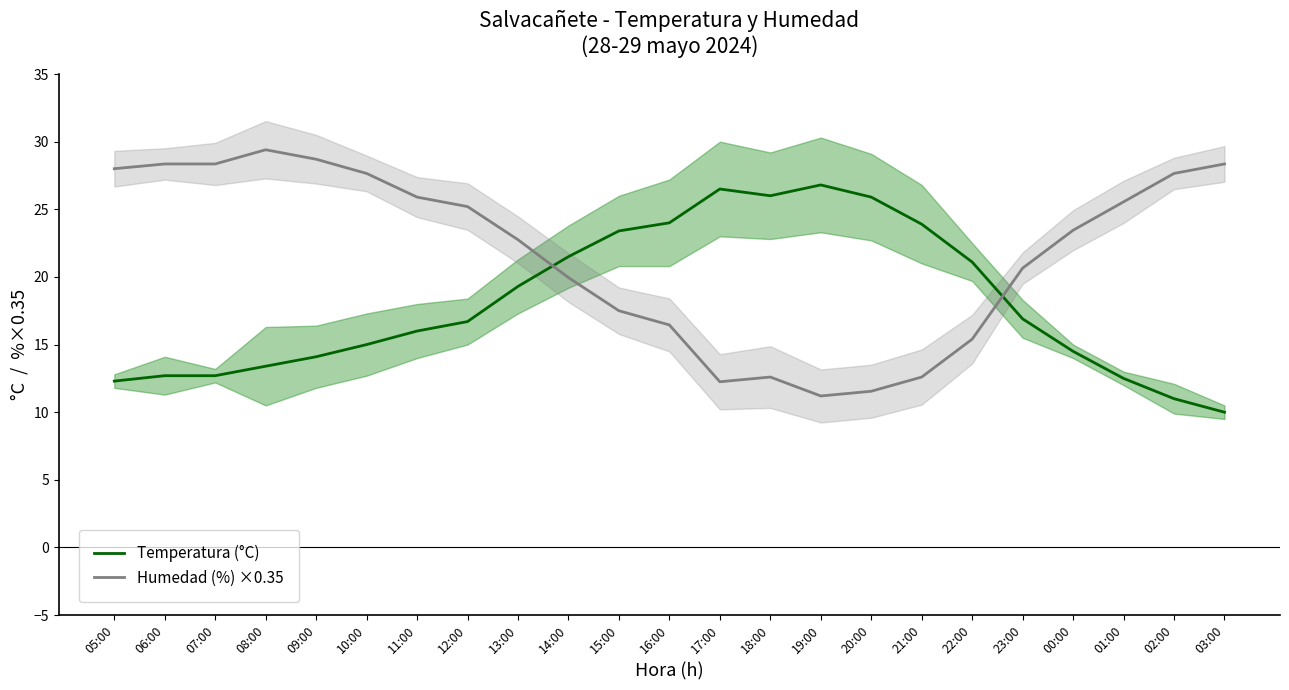

The Humedad (%) ×0.35 series shows 11.5 at 20:00. True or false?

True